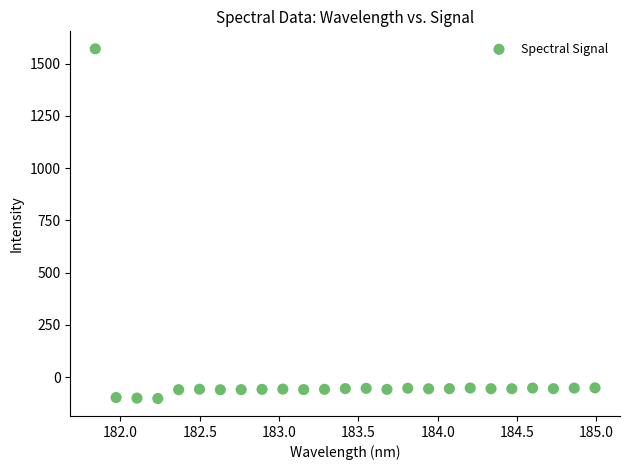

What is the range of Y values (max minus min)?

1672.7